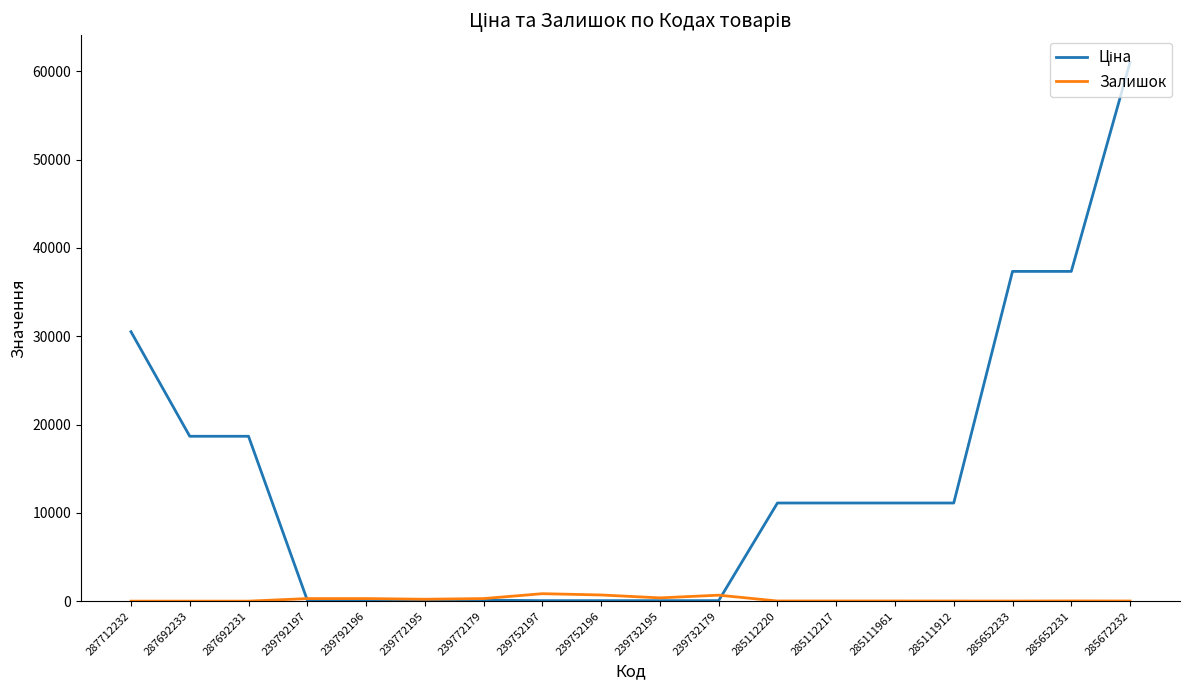

How many lines are shown in the chart?

2